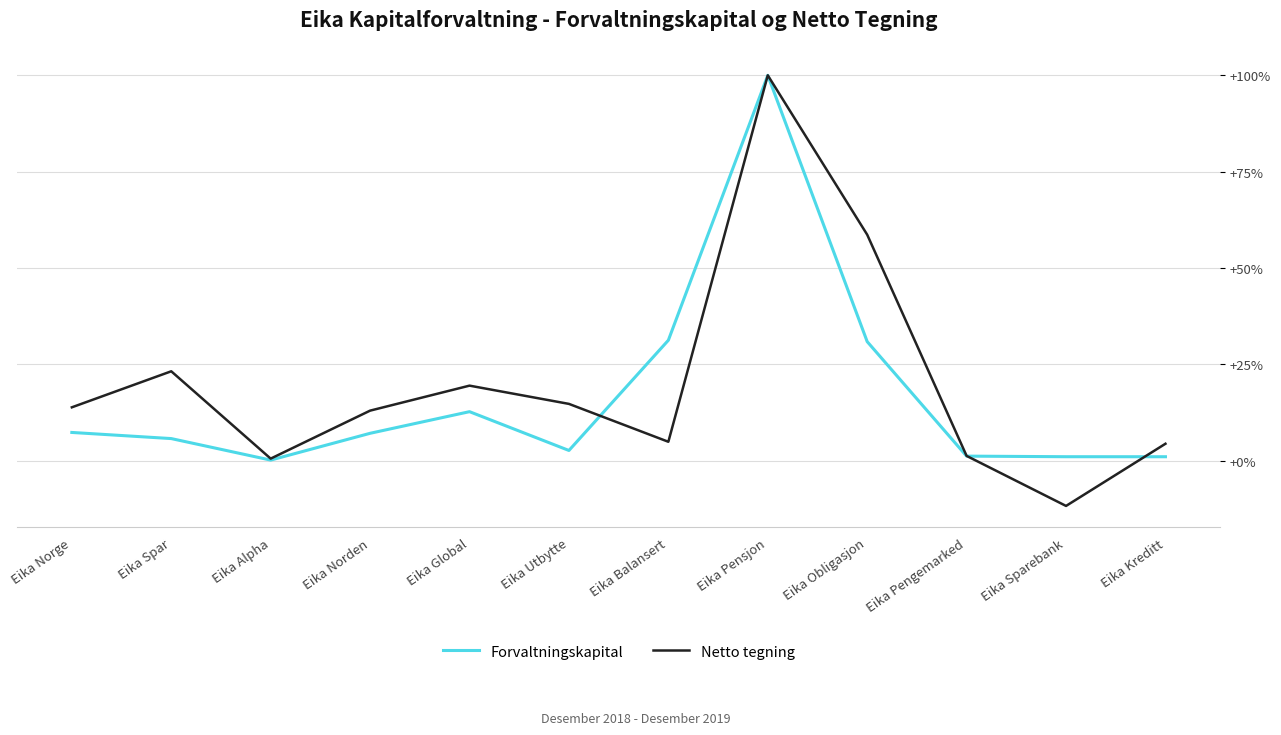

What is the sum of all Netto tegning values?

241.9